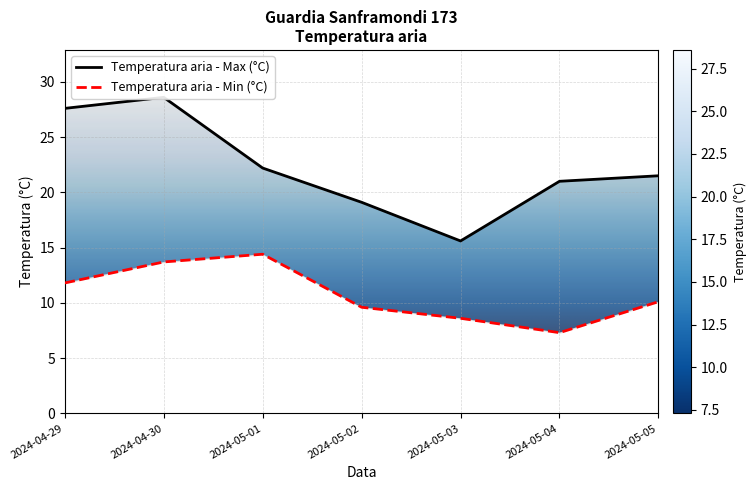

What is the minimum value for Temperatura aria - Max (°C)?

15.6